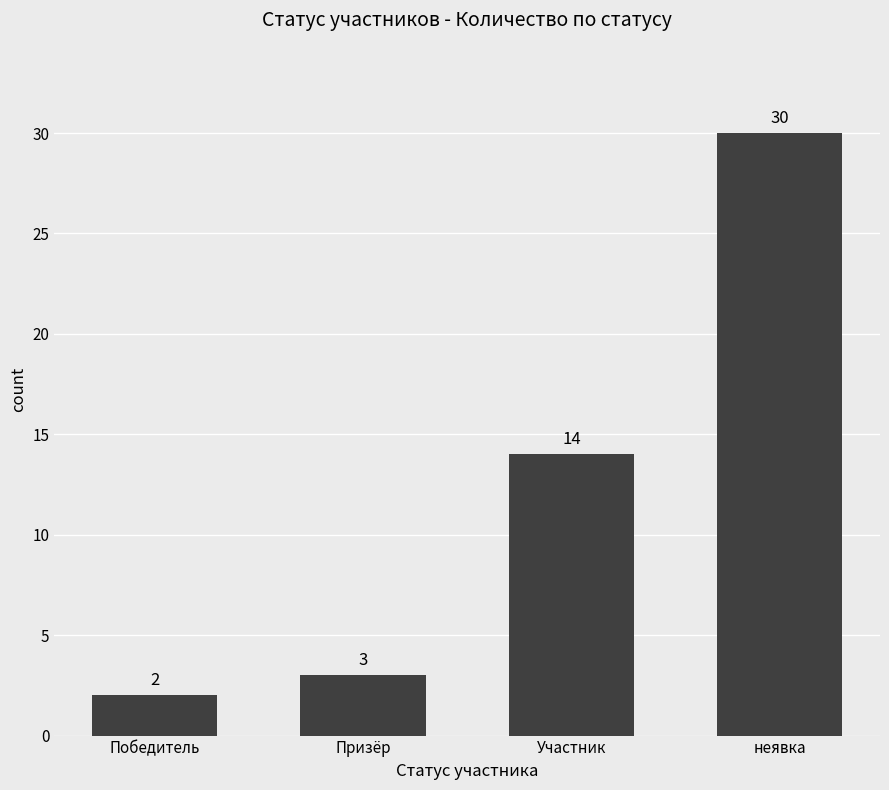

What is the smallest value displayed?

2